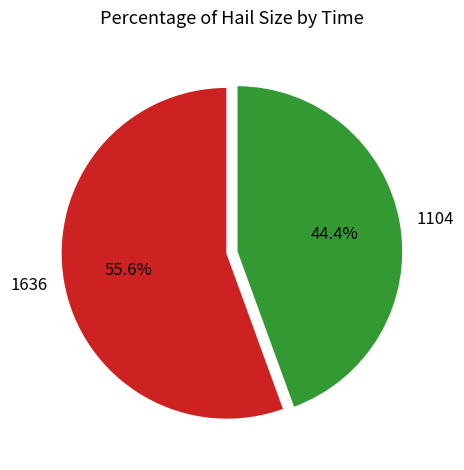

To the nearest percent, what is the difference between the largest and smallest slice percentages?

11%